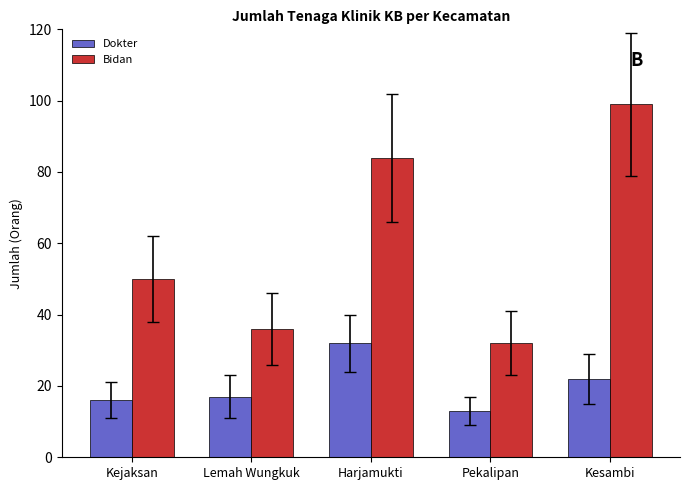

What is the label of the 3rd bar from the right?

Harjamukti